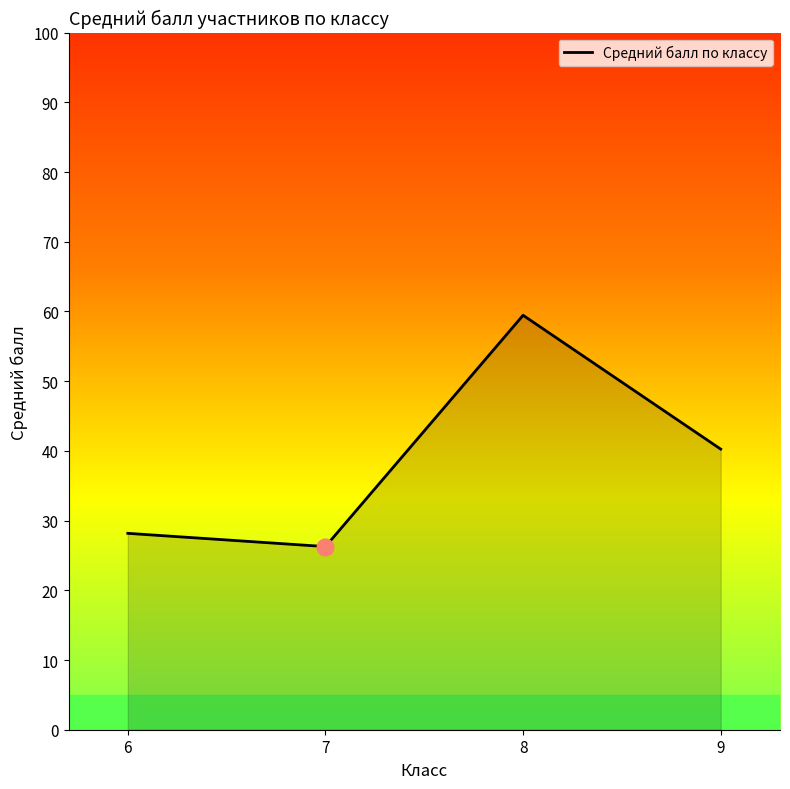

Which category has the lowest value across all series?

7